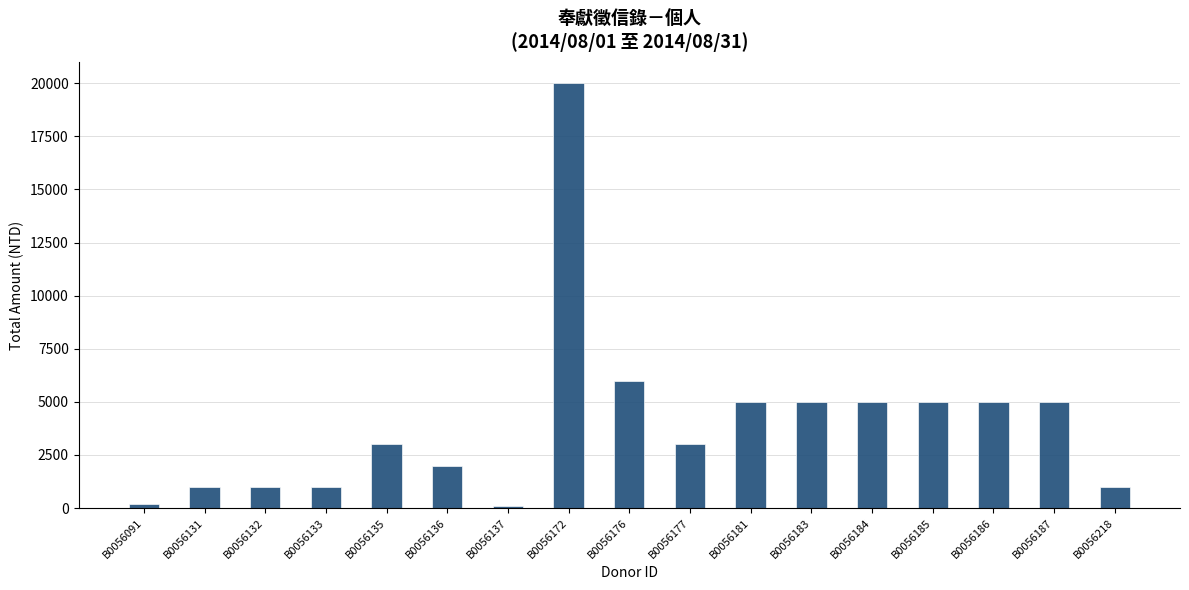

Are the bars grouped side by side (vs. stacked)?

No